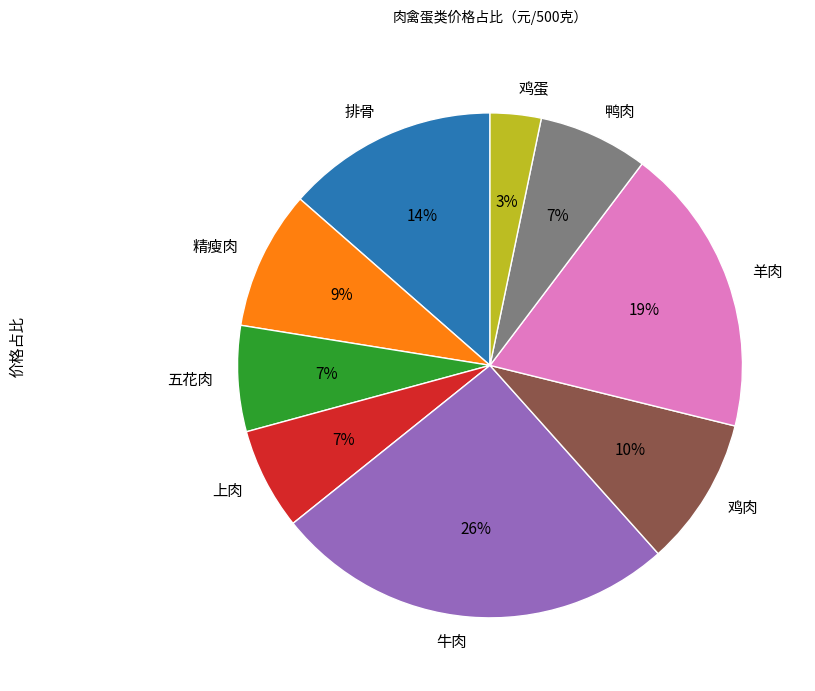

True or false: 精瘦肉 accounts for 9% of the total.

True